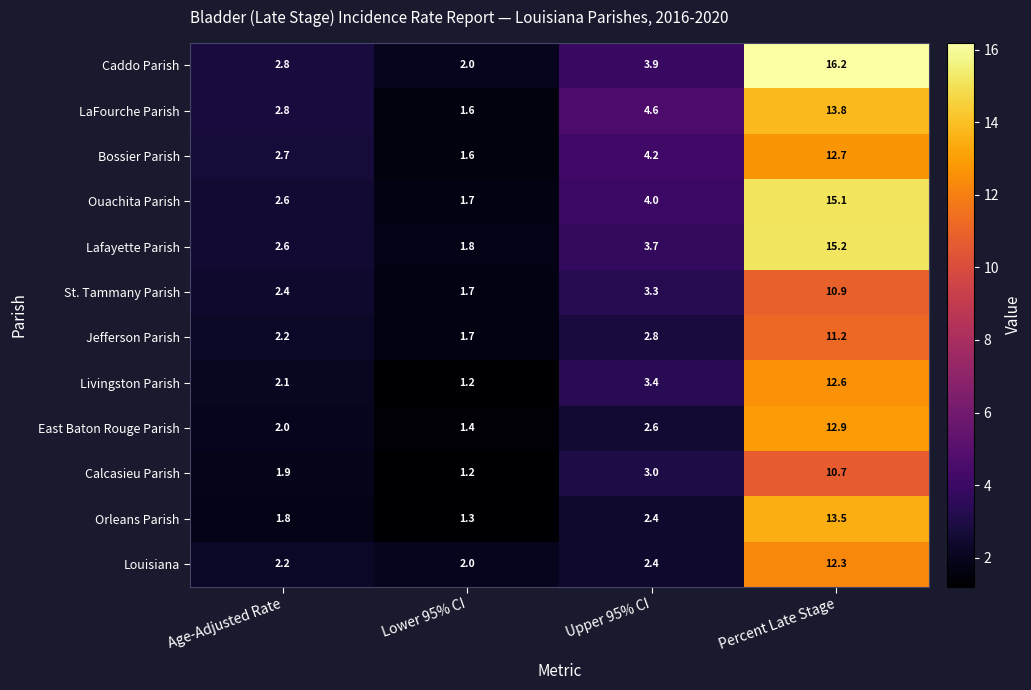

Which category has the highest value across all series?

Percent Late Stage